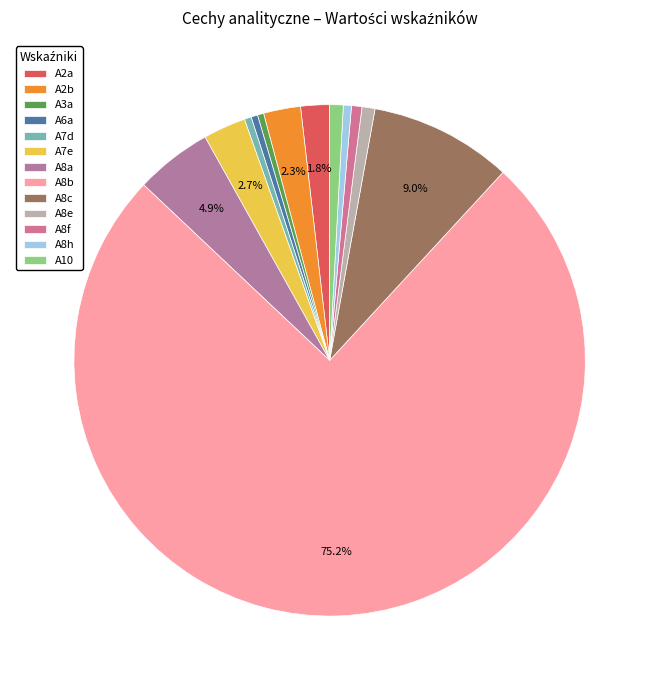

Does A8h represent more than half of the total?

No